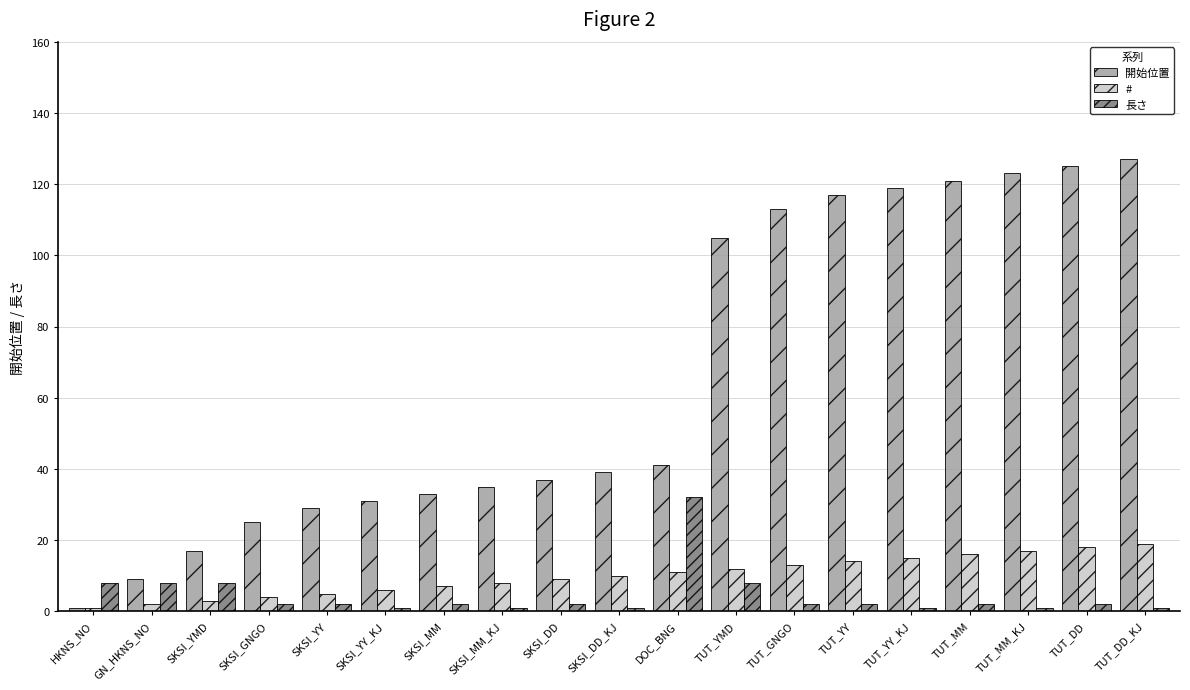

How many bars are there in each group?

3